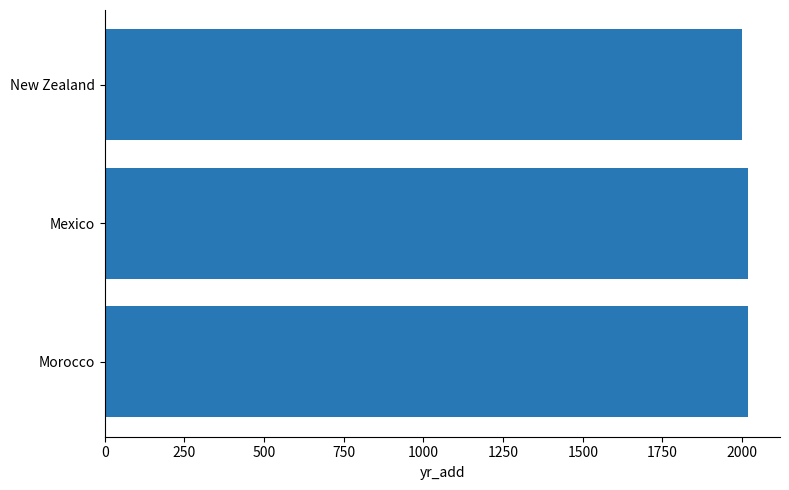

What is the ratio of the value at New Zealand to the value at Mexico?

1.0